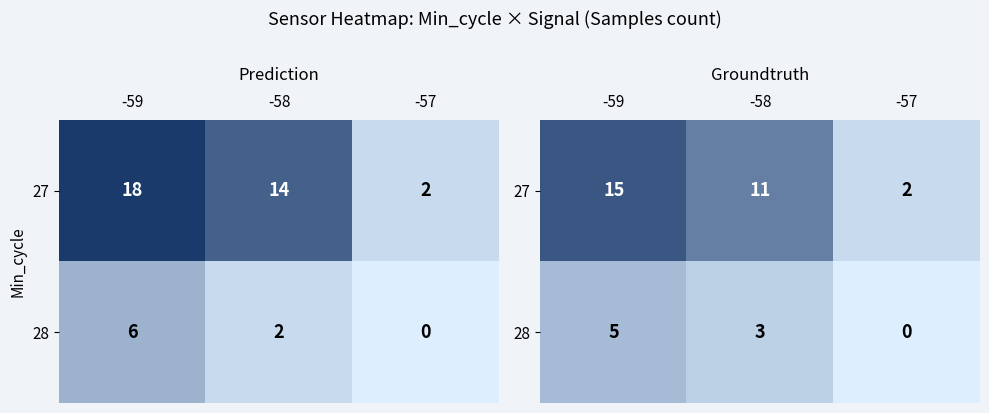

What is the spread (max minus min) of values at -59?

10